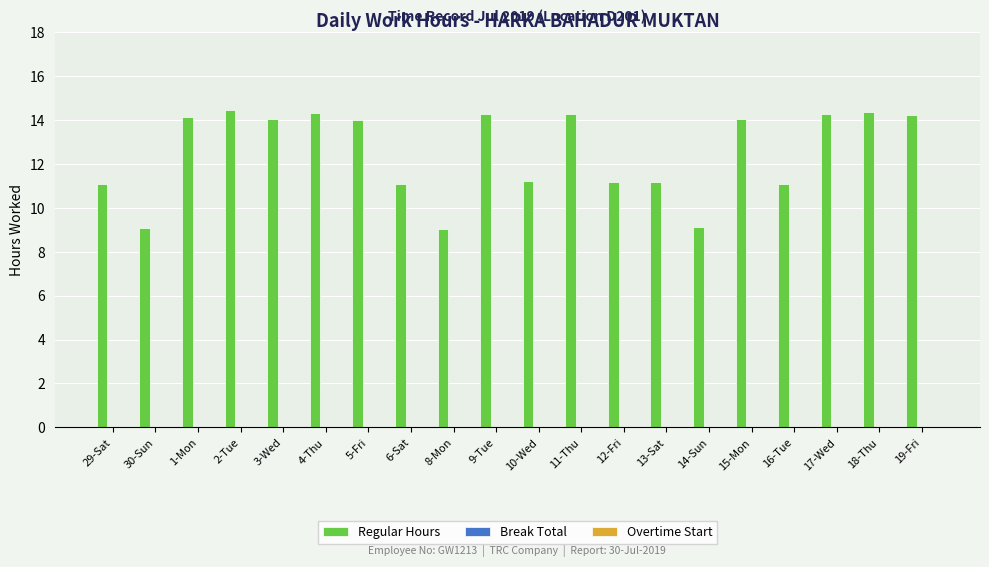

What is the change in value from 4-Thu to 14-Sun?

-5.2